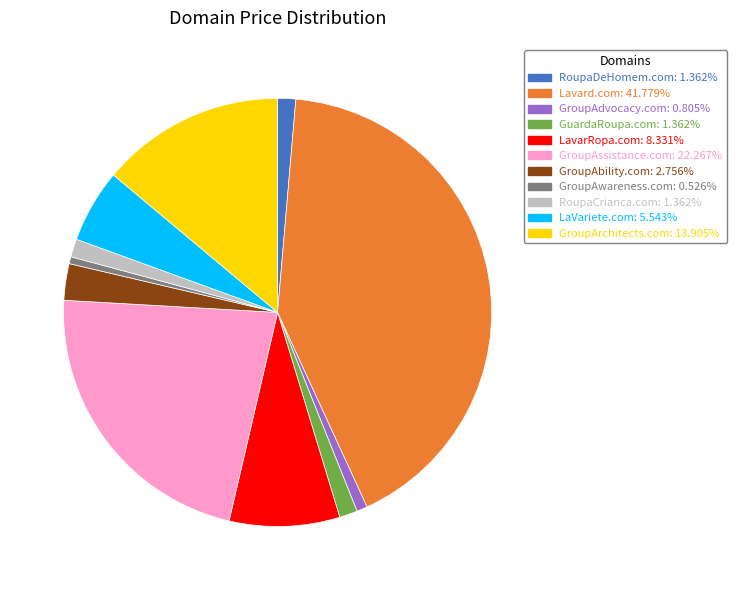

What is the largest slice in the pie chart?

Lavard.com